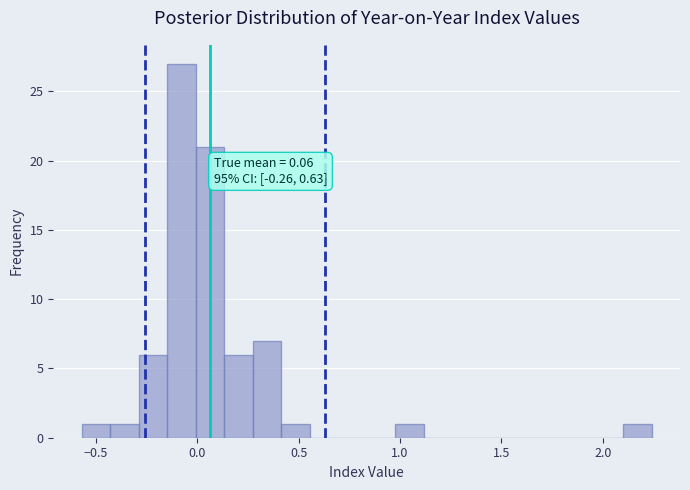

Read against the x-axis, roughly where is the centre of the tallest bar?

-0.10